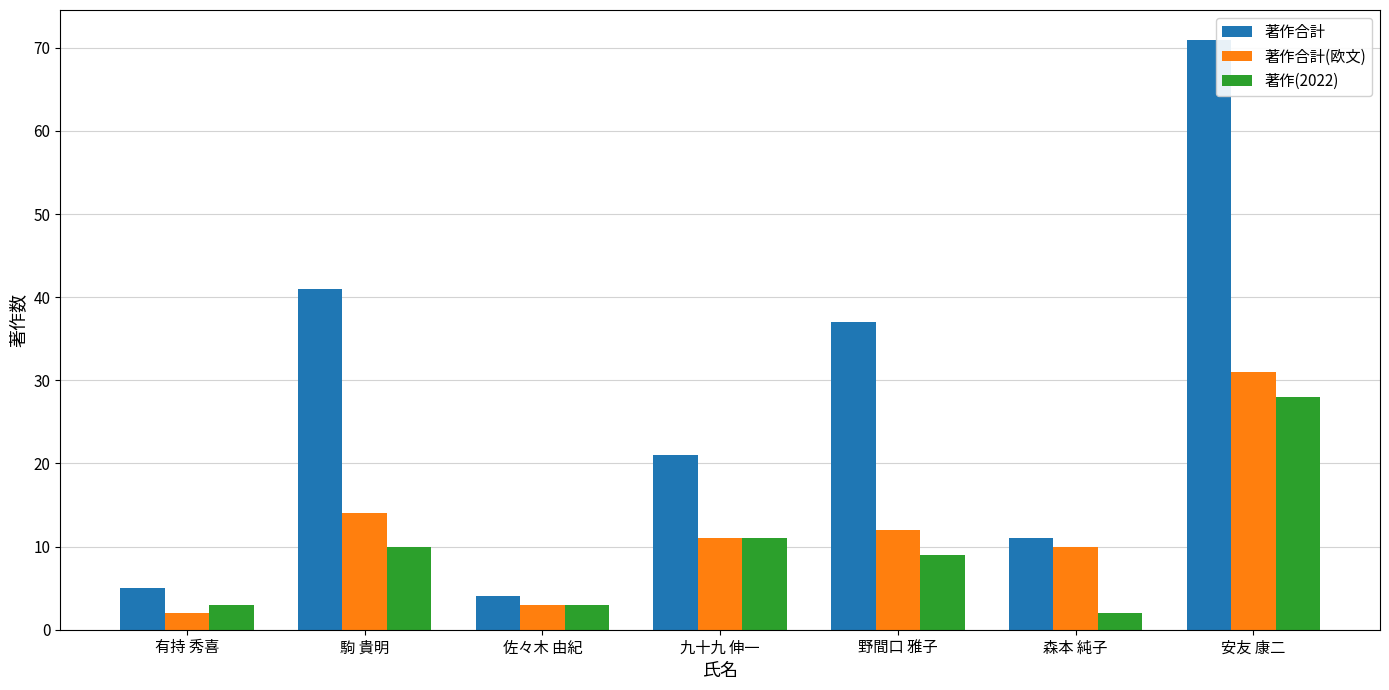

What is the sum of the 著作合計 values at 駒 貴明 and 九十九 伸一?

62